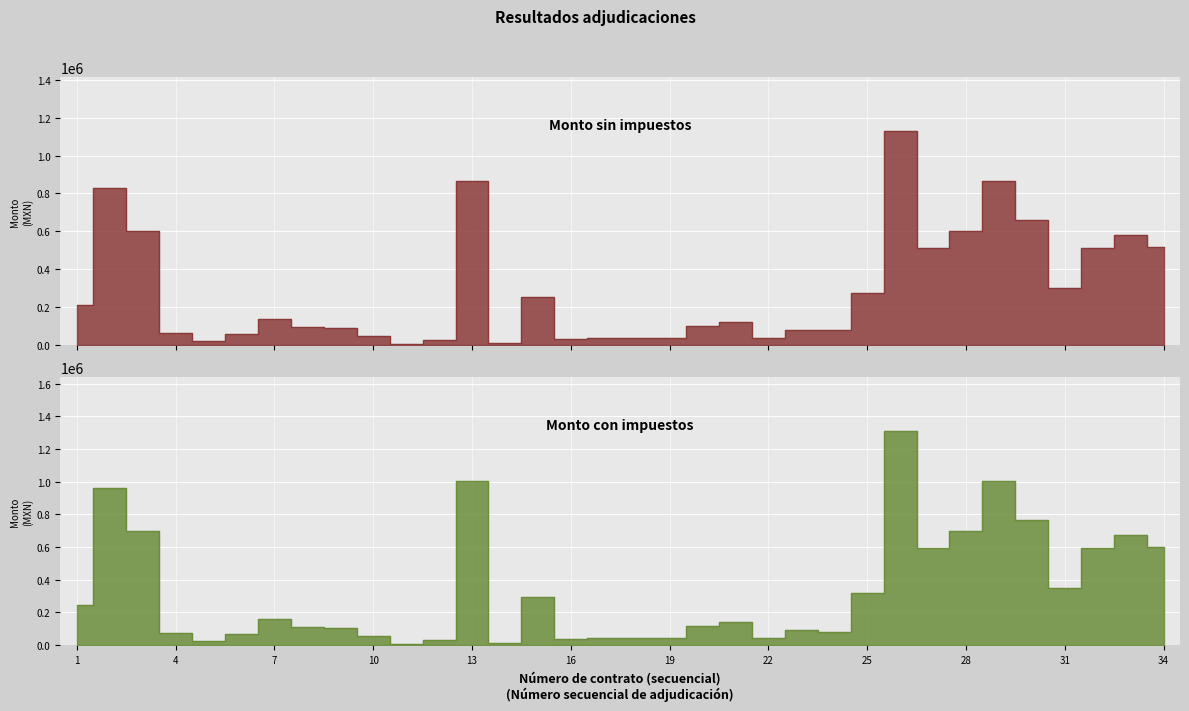

Between 22 and 30, which series saw the biggest shift?

Monto con impuestos